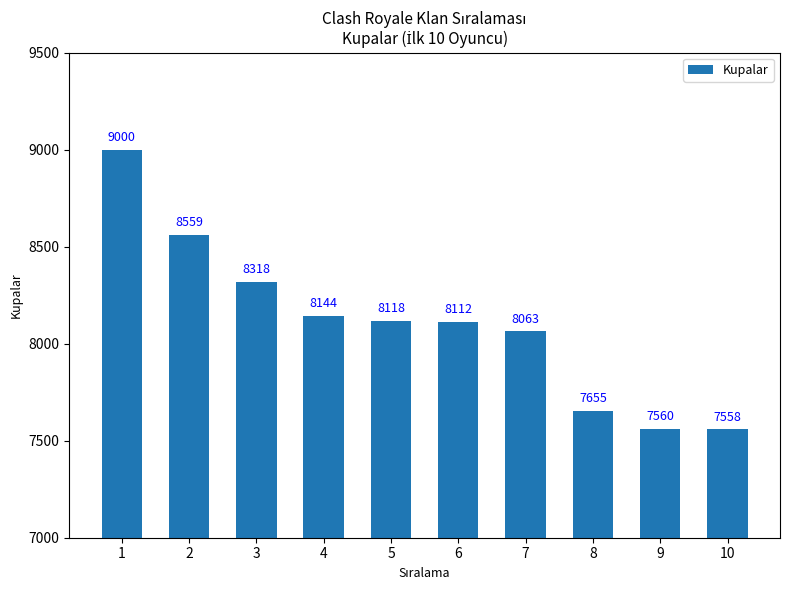

How many distinct data groups are displayed?

1